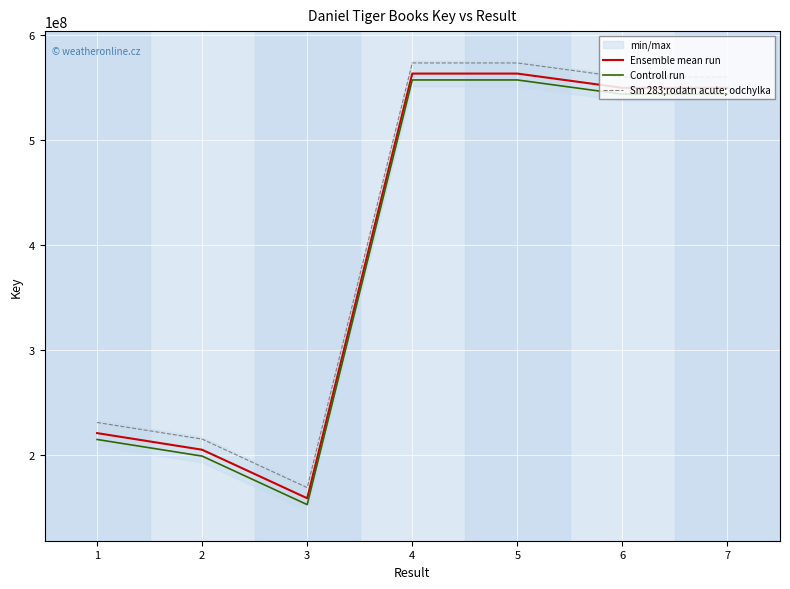

At how many categories does at least one series exceed 531141094?

4